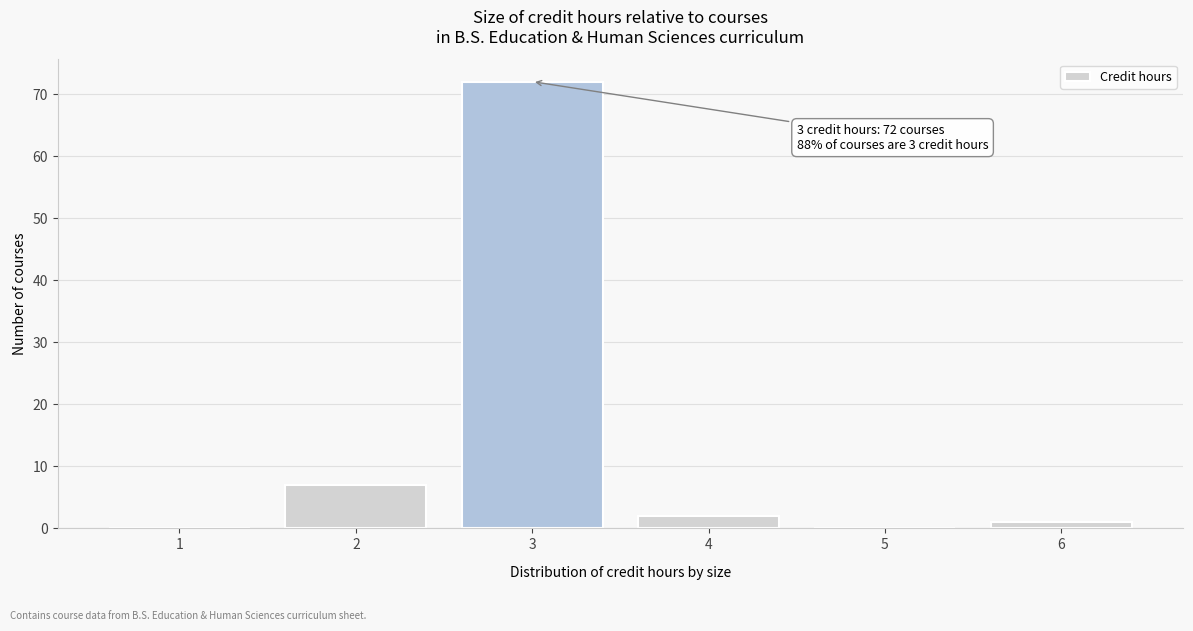

Reading left to right, transcribe all the data shown in this chart.

1=0	2=7	3=72	4=2	5=0	6=1